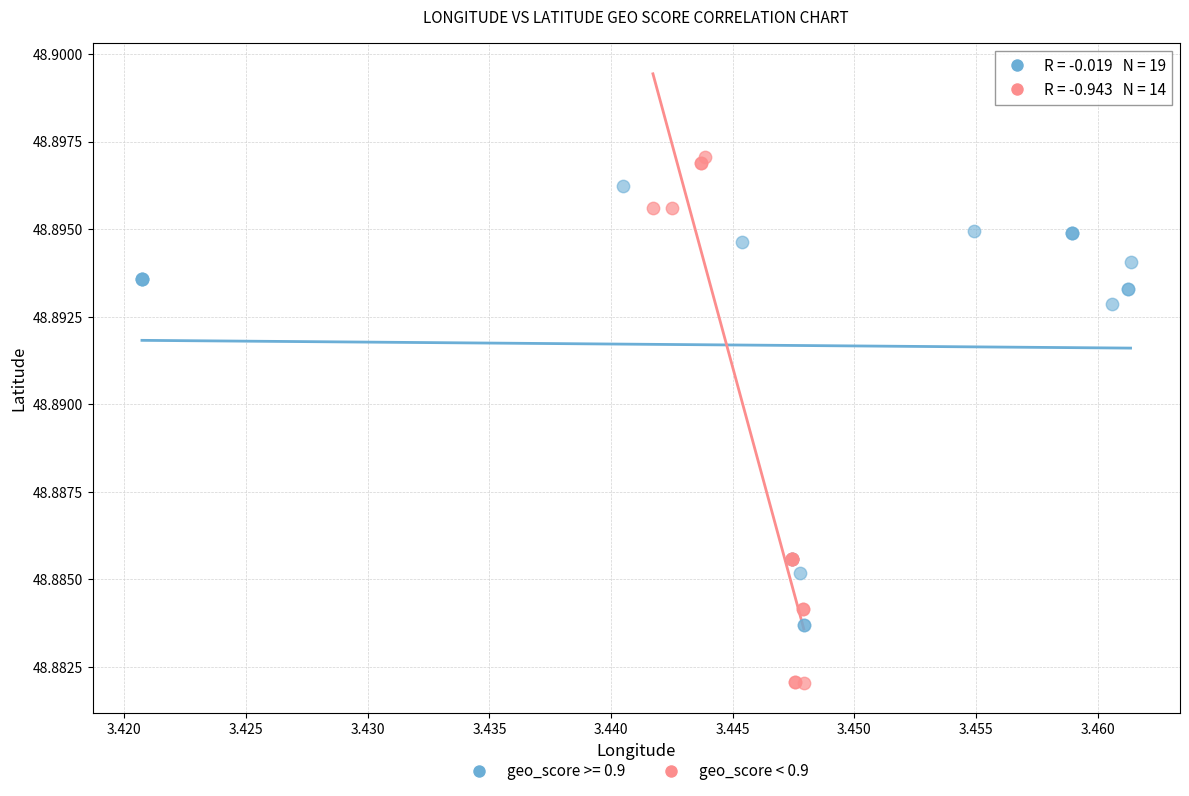

Which series has the largest Y range (max minus min)?

geo_score < 0.9